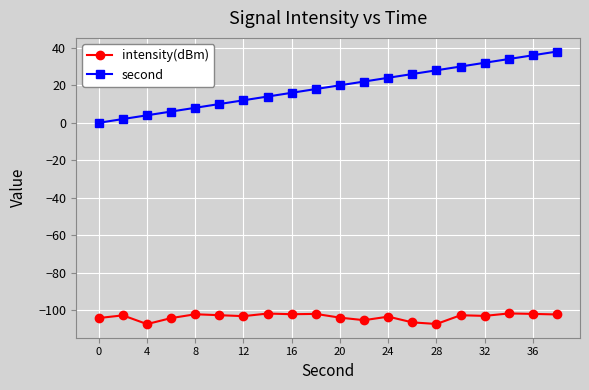

Which series has the largest range (max minus min)?

second